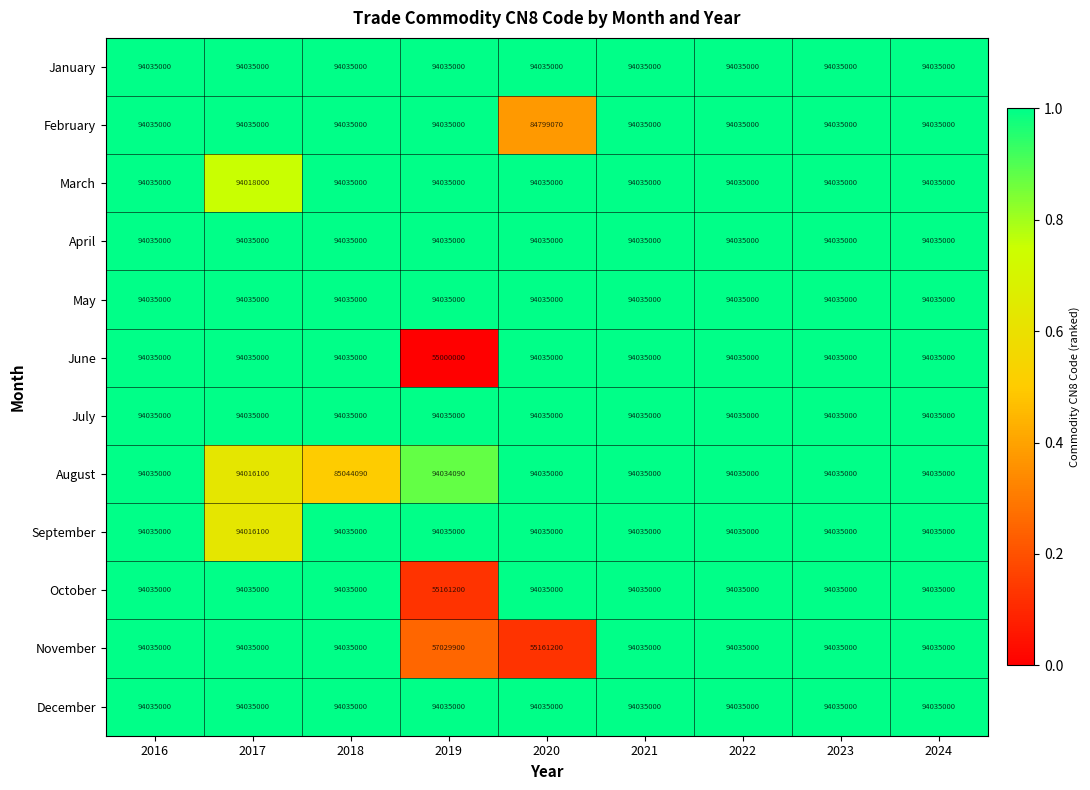

At how many categories does at least one series exceed 90807390?

9